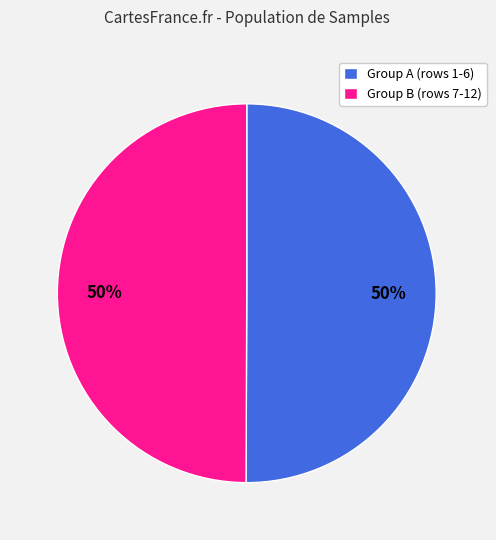

What is the ratio of the value at Group B (rows 7-12) to the value at Group A (rows 1-6)?

1.0